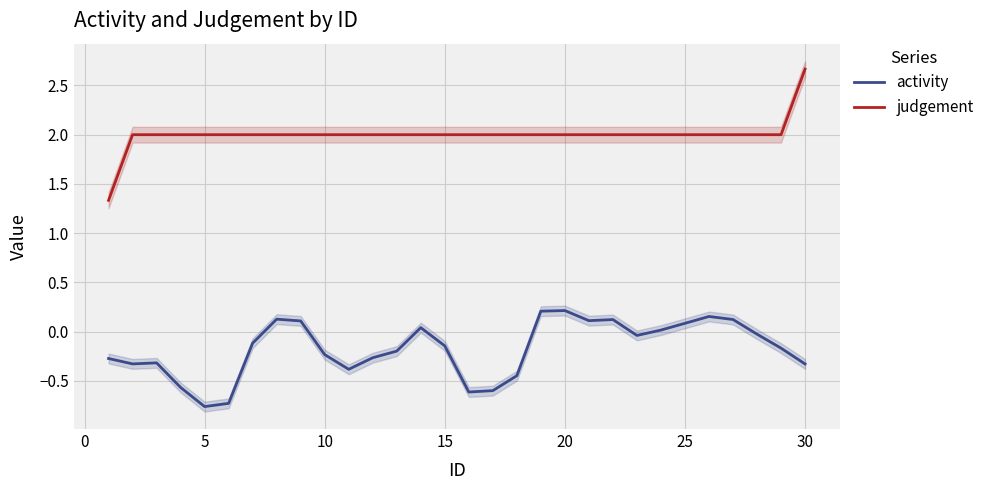

True or false: judgement and activity cross at least once.

False